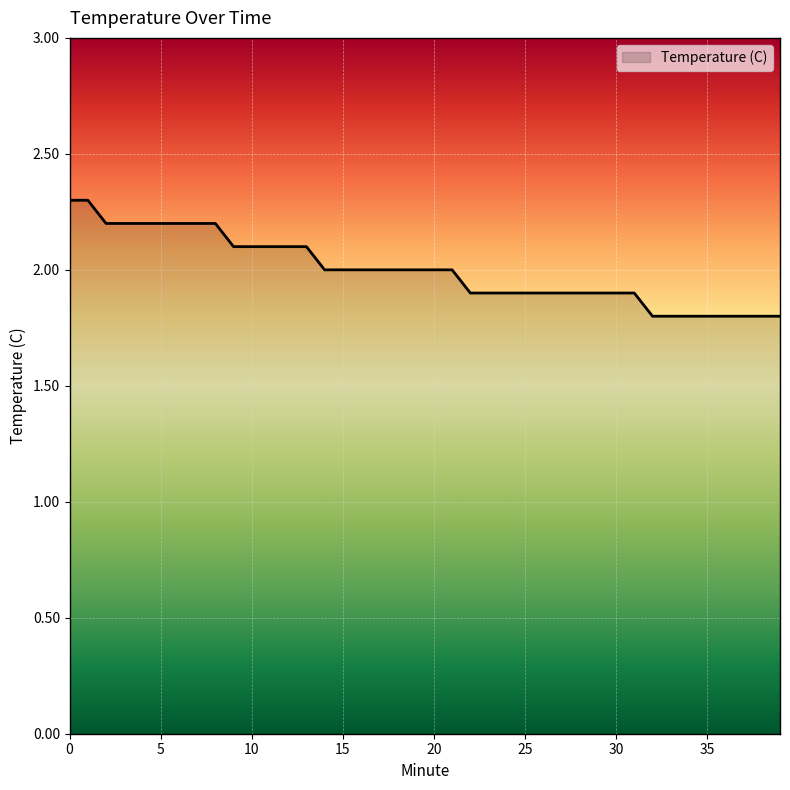

What is the maximum value shown in the chart?

2.3